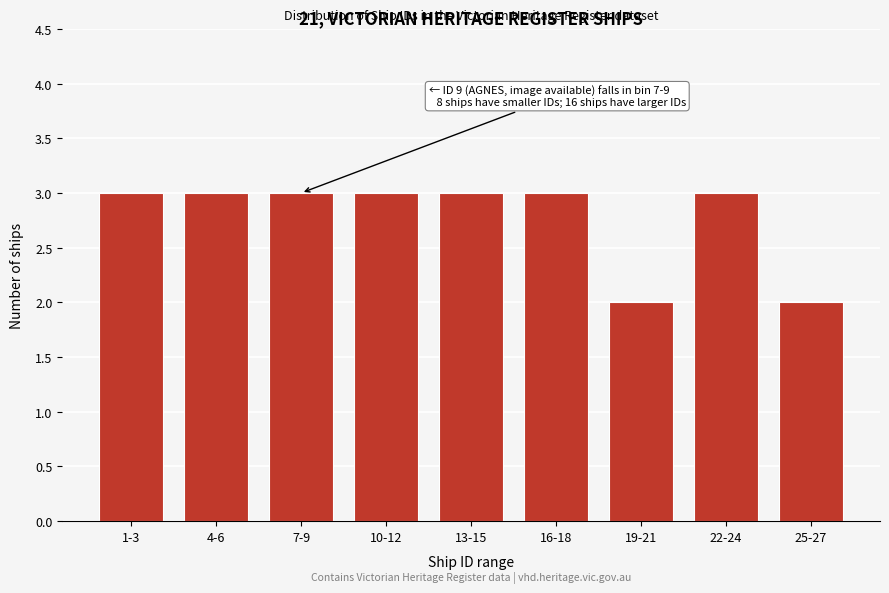

Reading left to right, transcribe all the data shown in this chart.

3	3	3	3	3	3	2	3	2